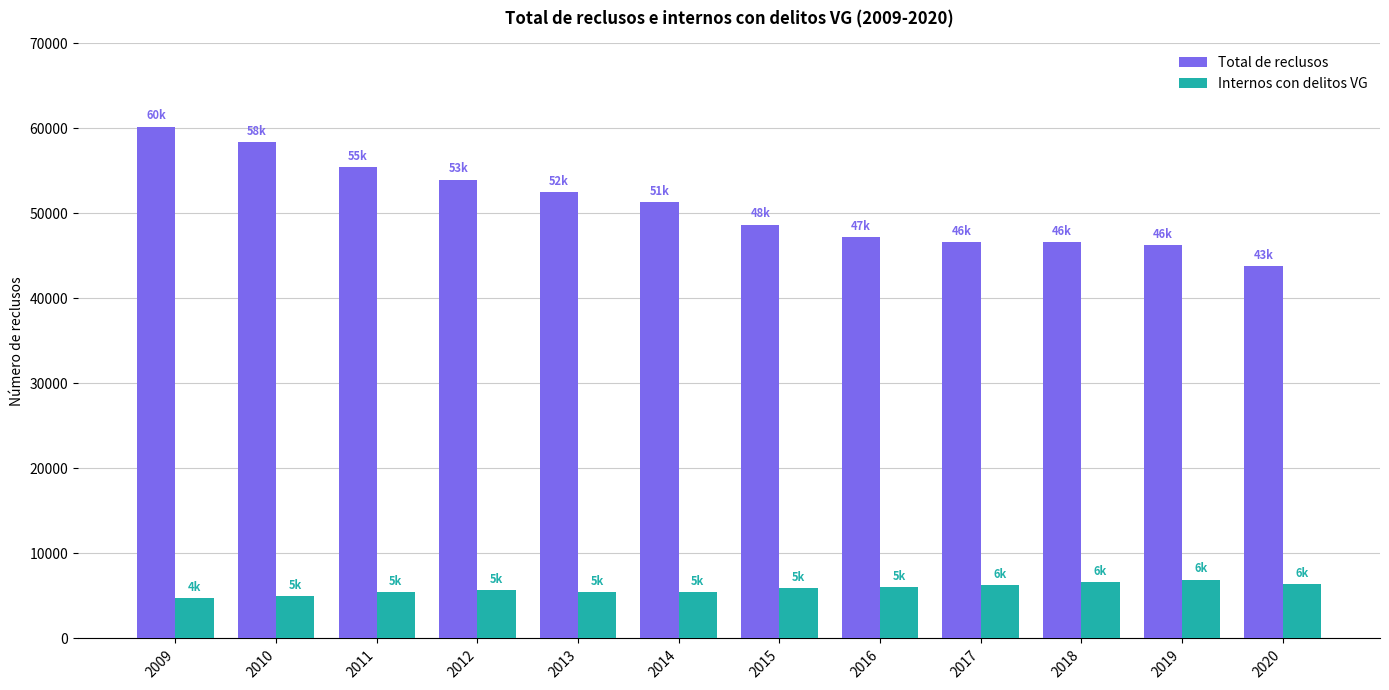

Which series has the widest spread of values?

Total de reclusos